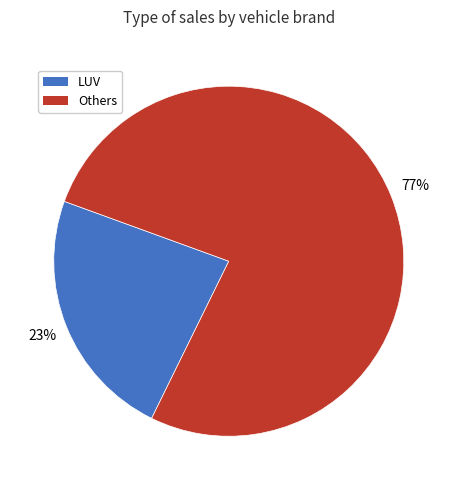

To the nearest percent, what is the average slice percentage?

50%